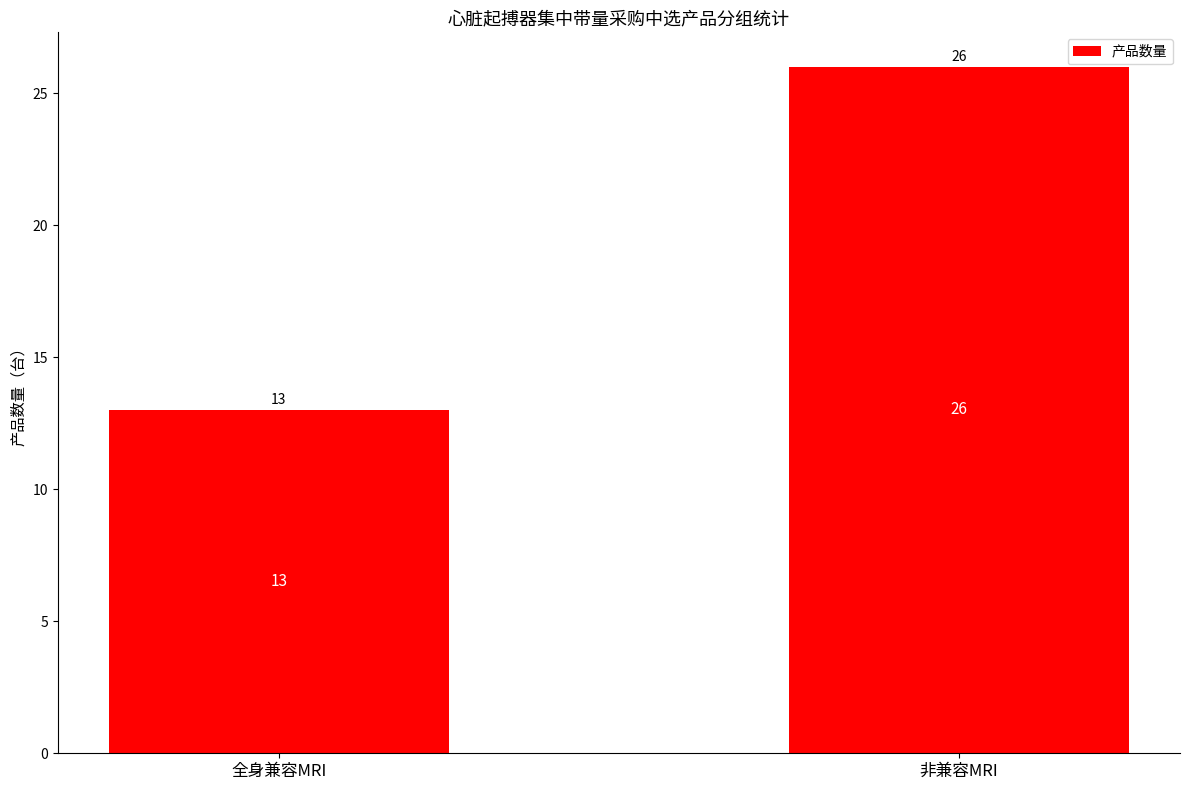

The value at 全身兼容MRI is 3. True or false?

False